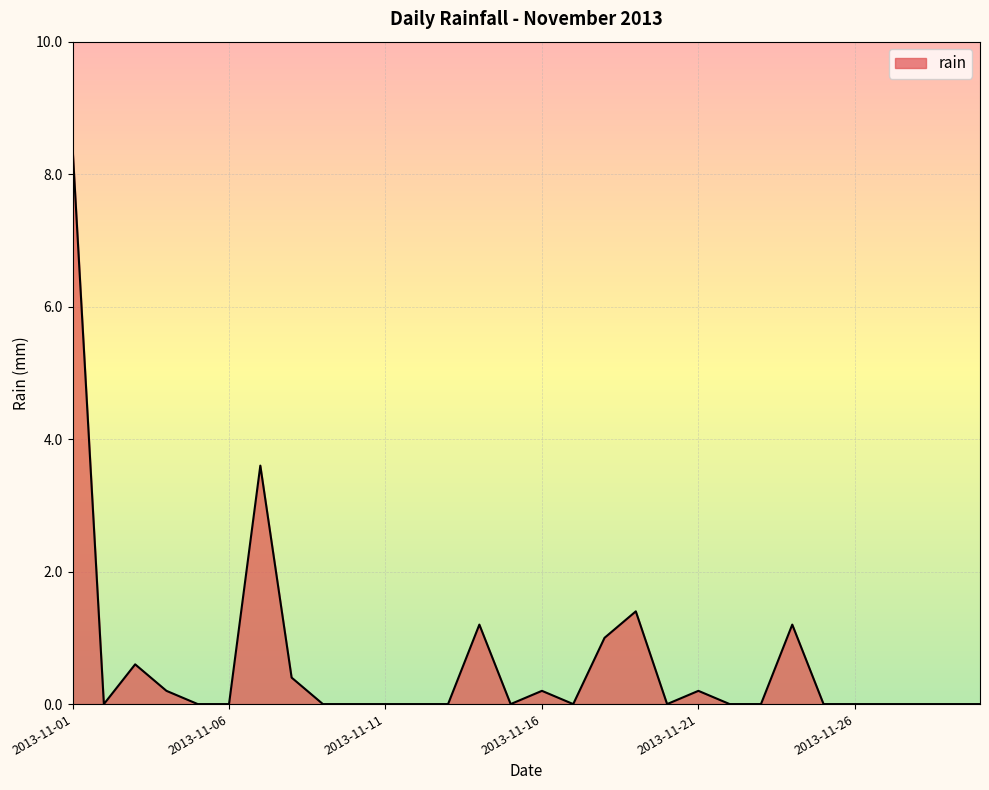

What is the greatest value displayed?

8.4